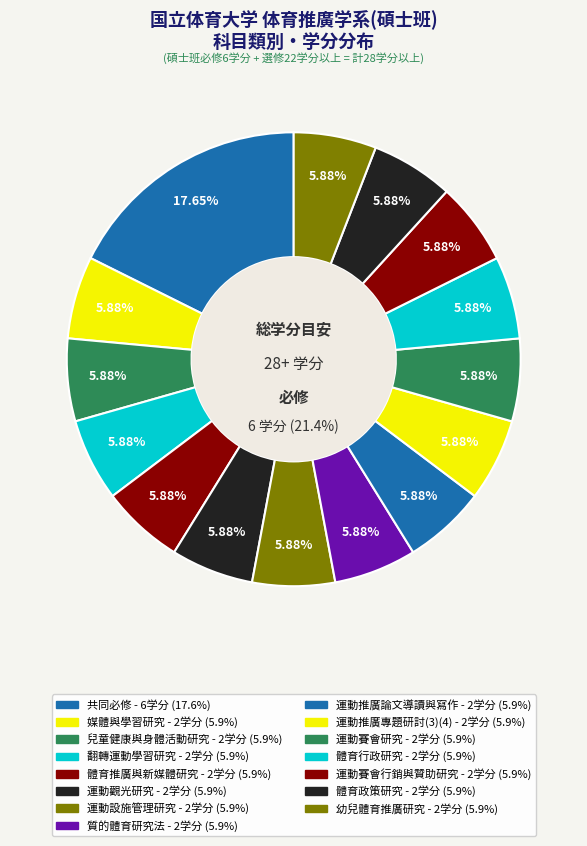

To the nearest percent, what is the combined percentage of 幼兒體育推廣研究 and 體育推廣與新媒體研究?

12%